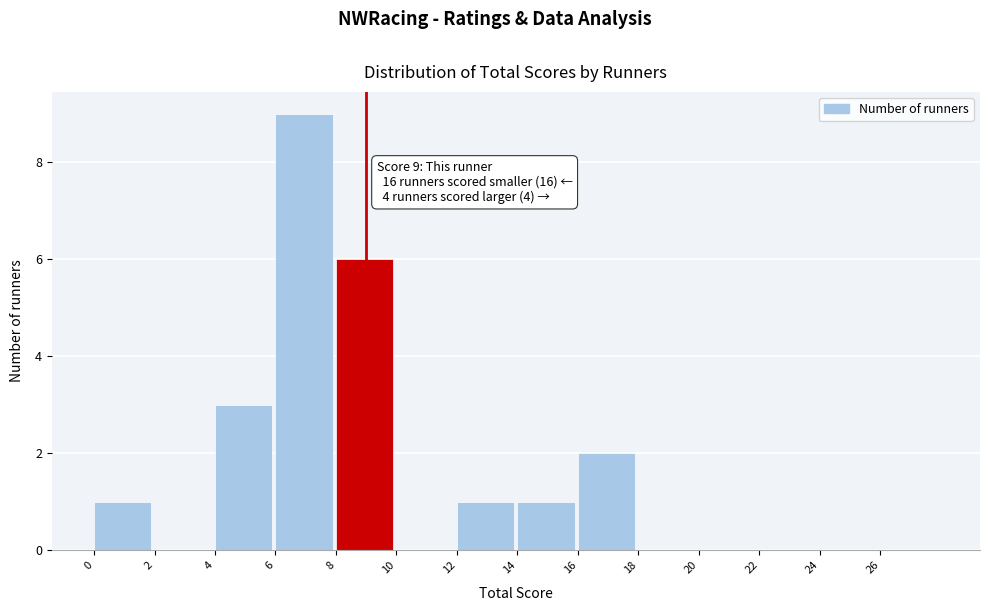

Over which range of the x-axis is the bar tallest?

6 to 8